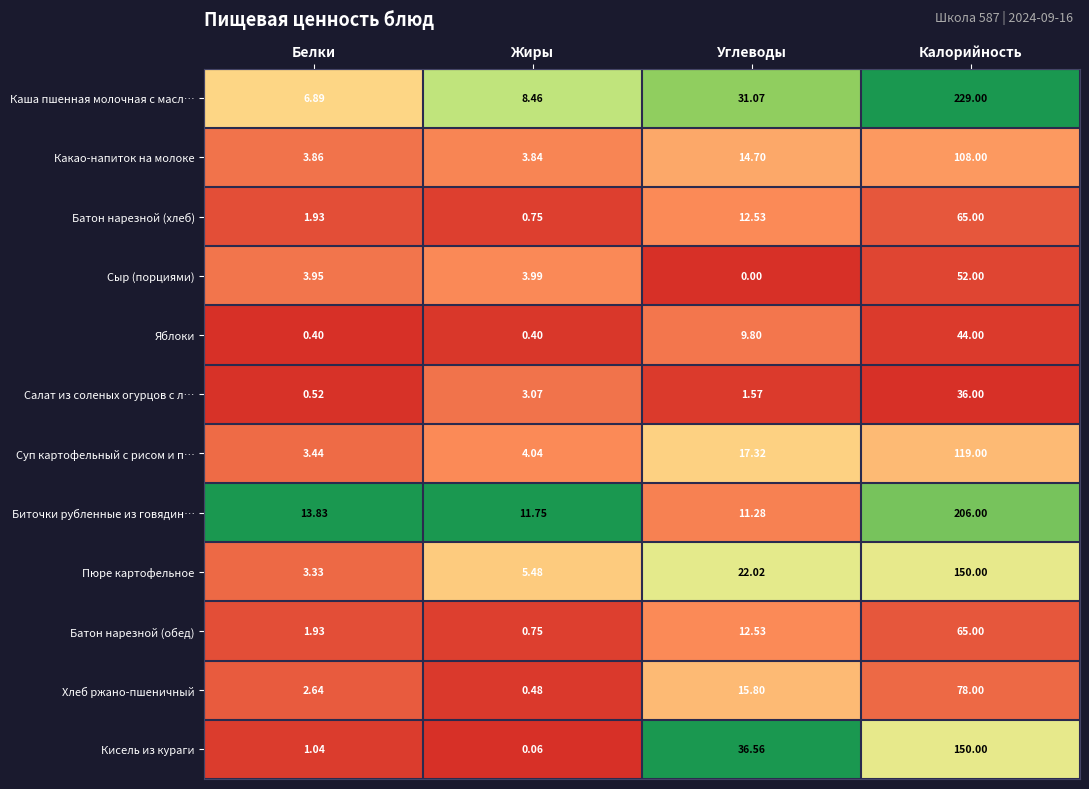

Which series has the largest range (max minus min)?

Каша пшенная молочная с масл…